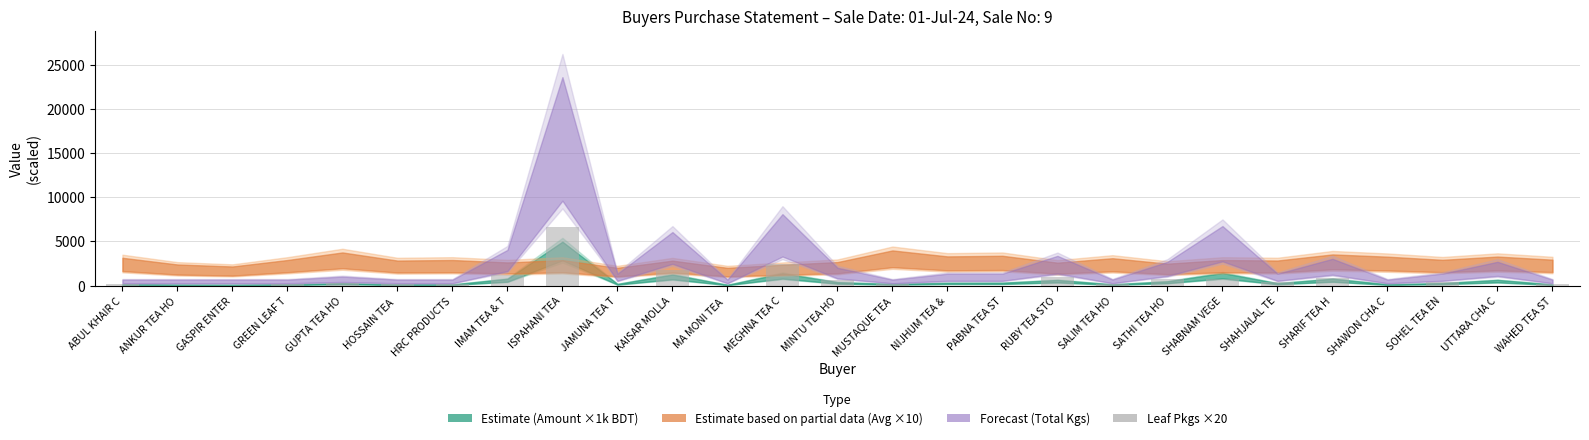

What is the sum of all values?

18680